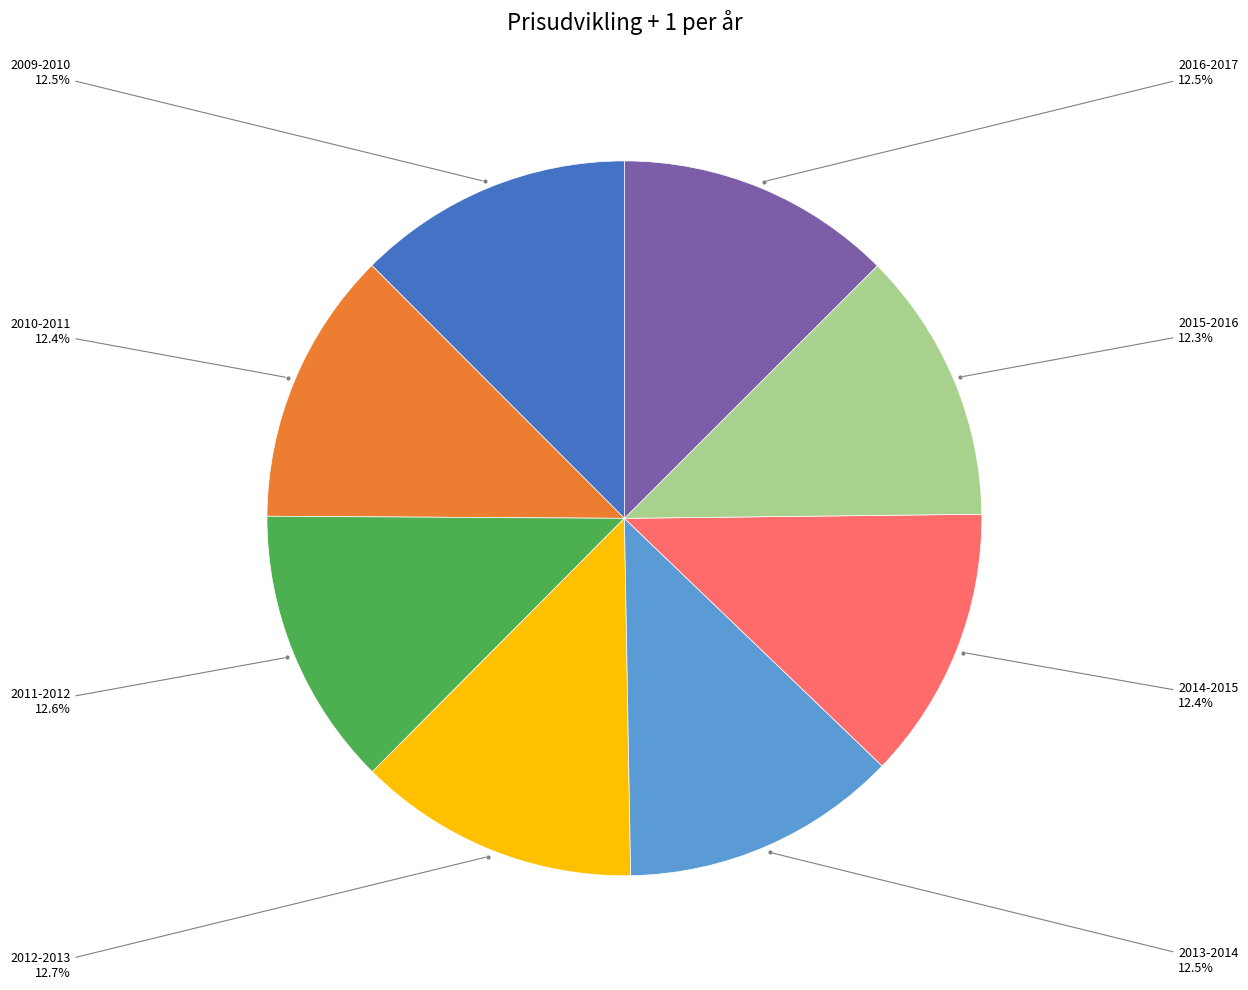

Is 2016-2017 the majority of the pie?

No